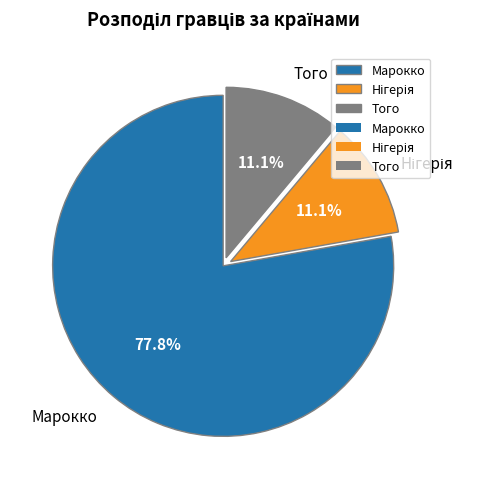

The Того slice represents 19% of the pie. True or false?

False